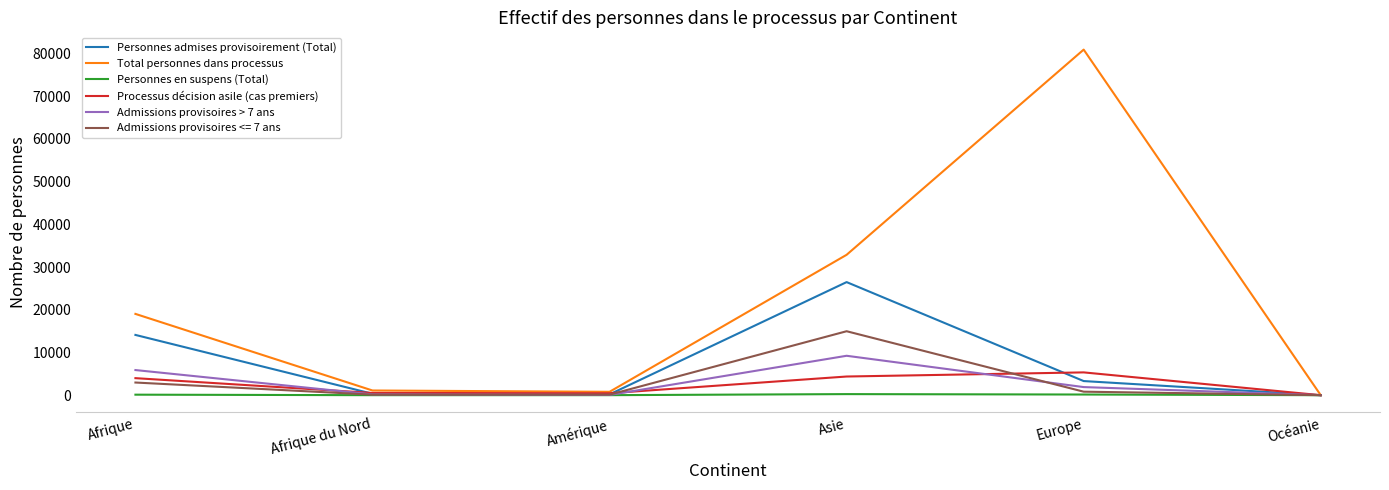

Count the number of data series in this chart.

6